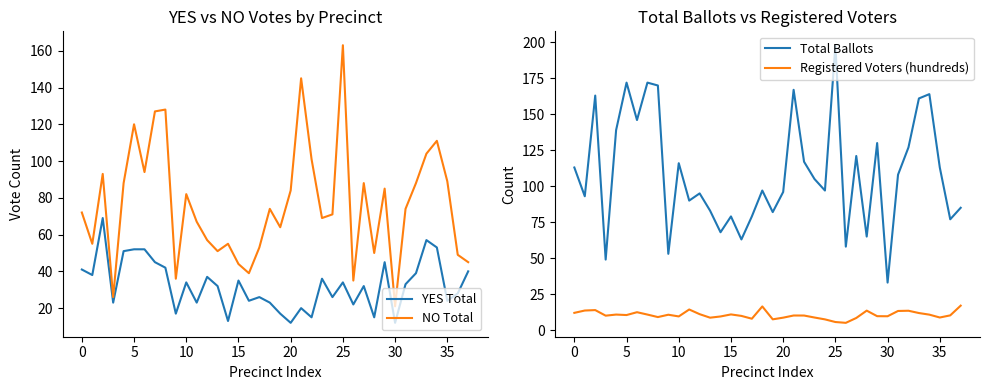

At which category is the sum across all series the highest?

25